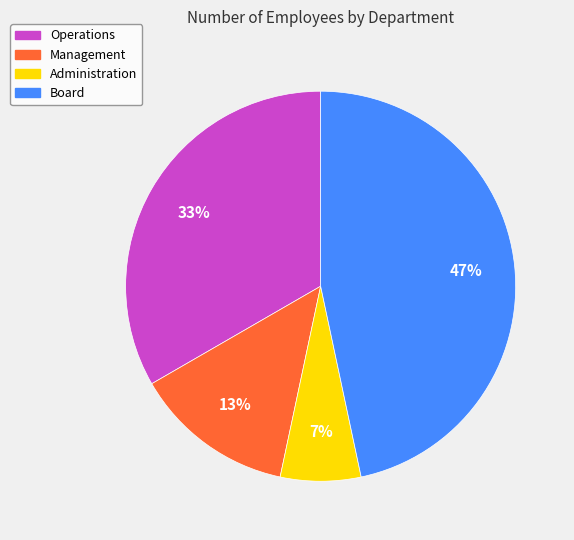

Count the number of slices in the pie.

4